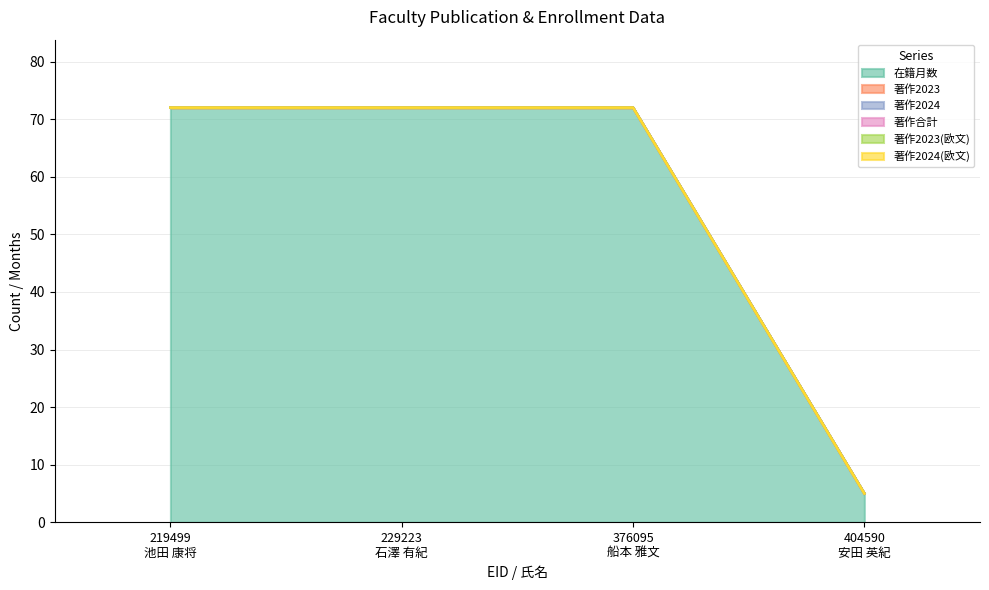

Which series has the largest total across all categories?

在籍月数